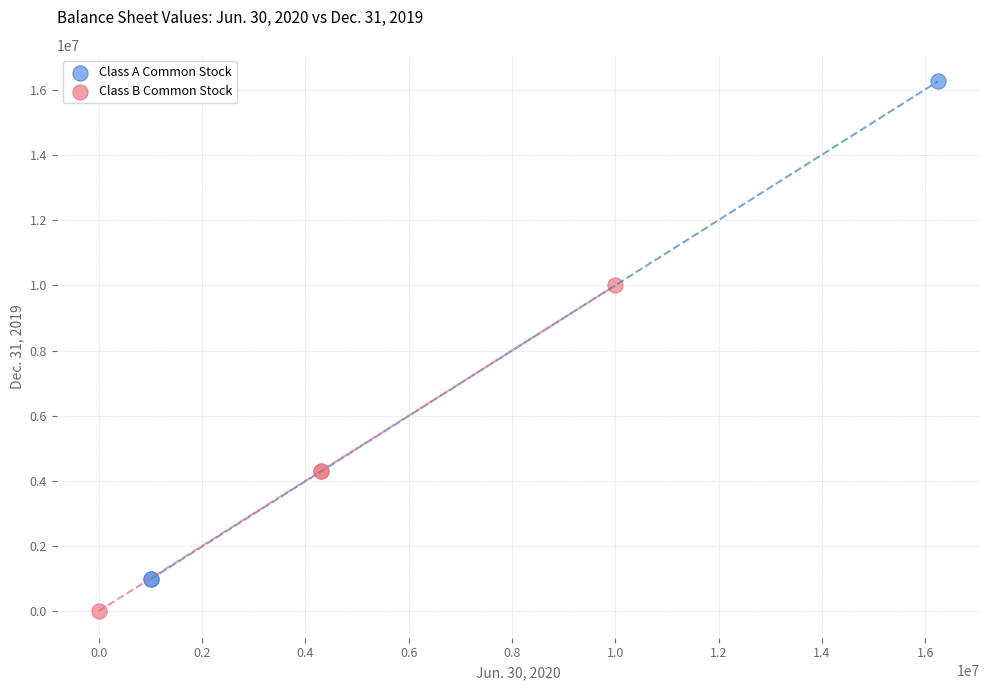

Which series reaches the maximum Y coordinate?

Class A Common Stock